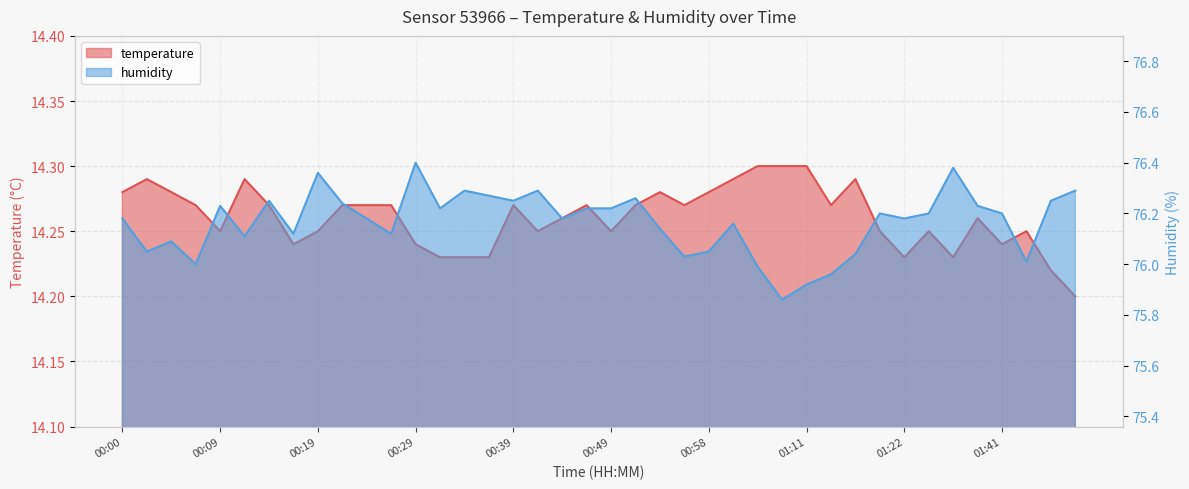

What is the approximate value of temperature at 00:22?

14.3